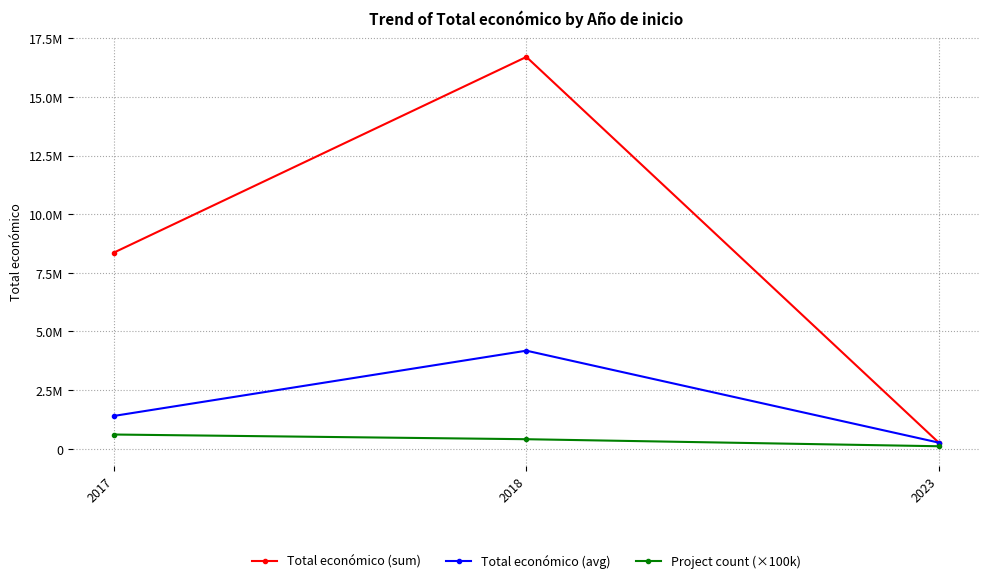

Rank the categories by Project count (×100k) value from highest to lowest.

2017, 2018, 2023